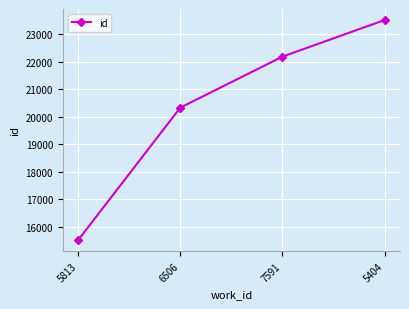

What is the label of the 2nd point from the left?

6506